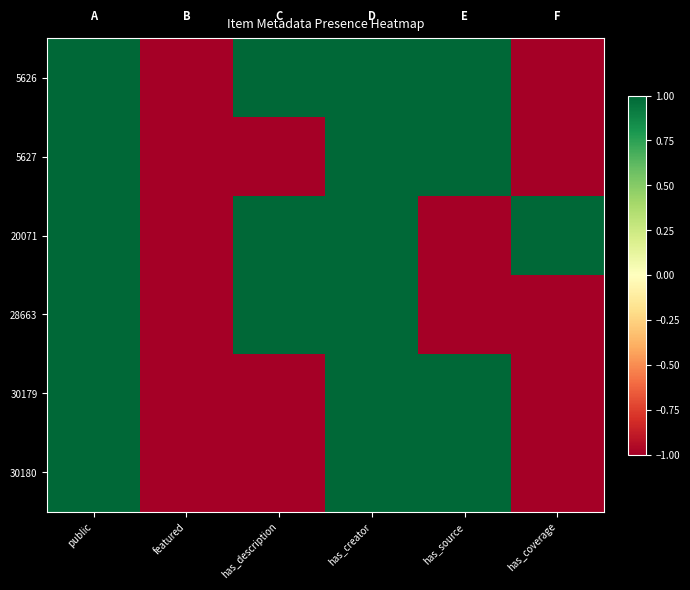

What is the smallest value displayed?

-1